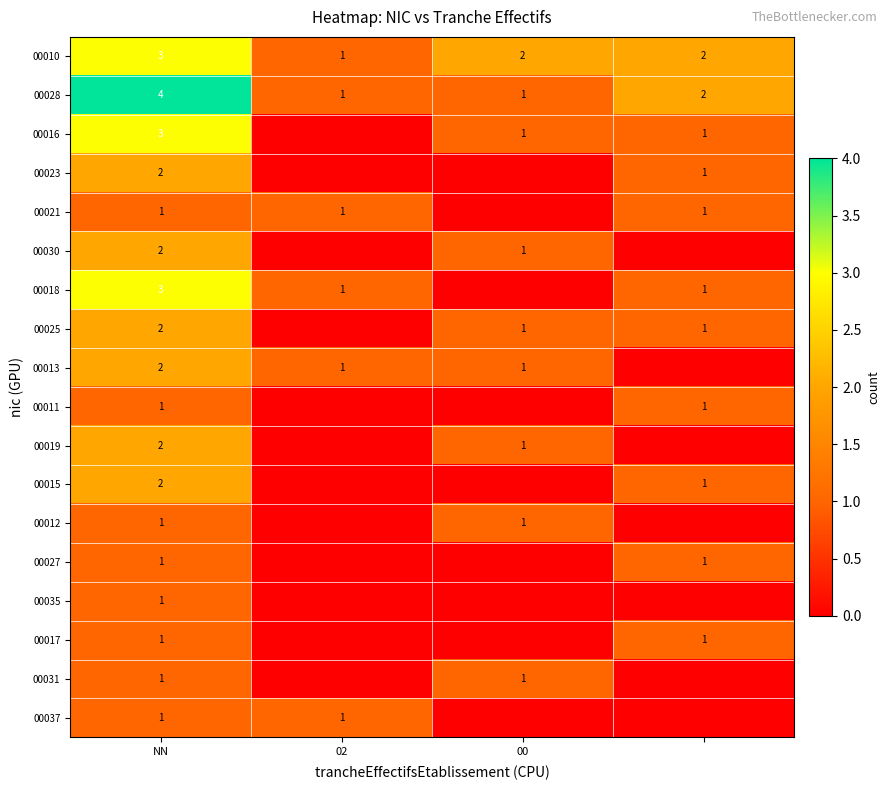

How many data points does each series have?

4